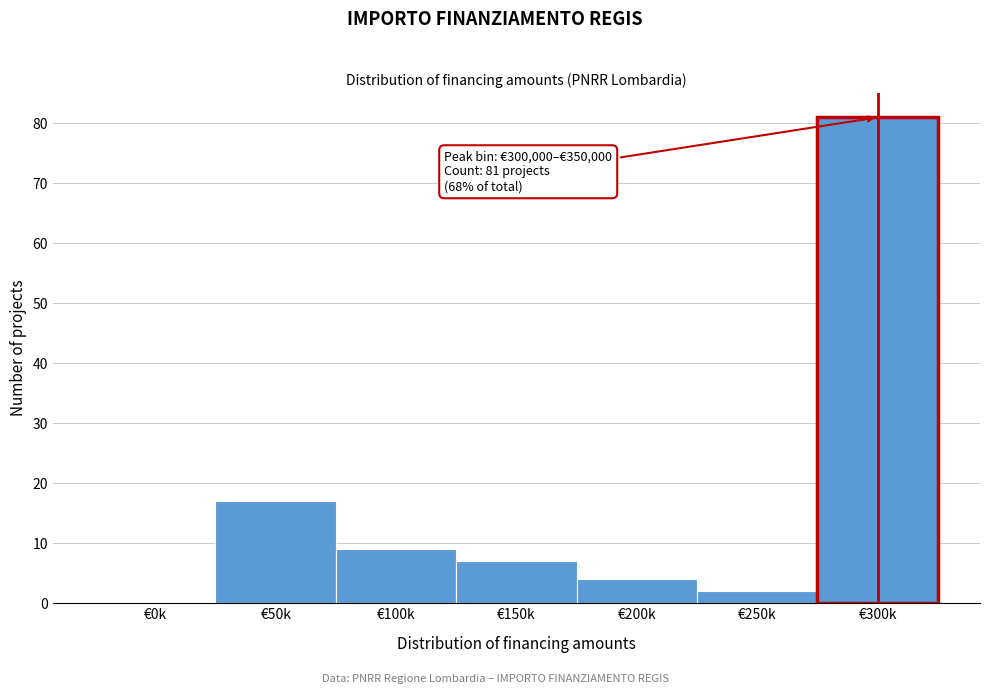

Reading left to right, list all the values displayed in this chart.

€0k=0	€50k=17	€100k=9	€150k=7	€200k=4	€250k=2	€300k=81